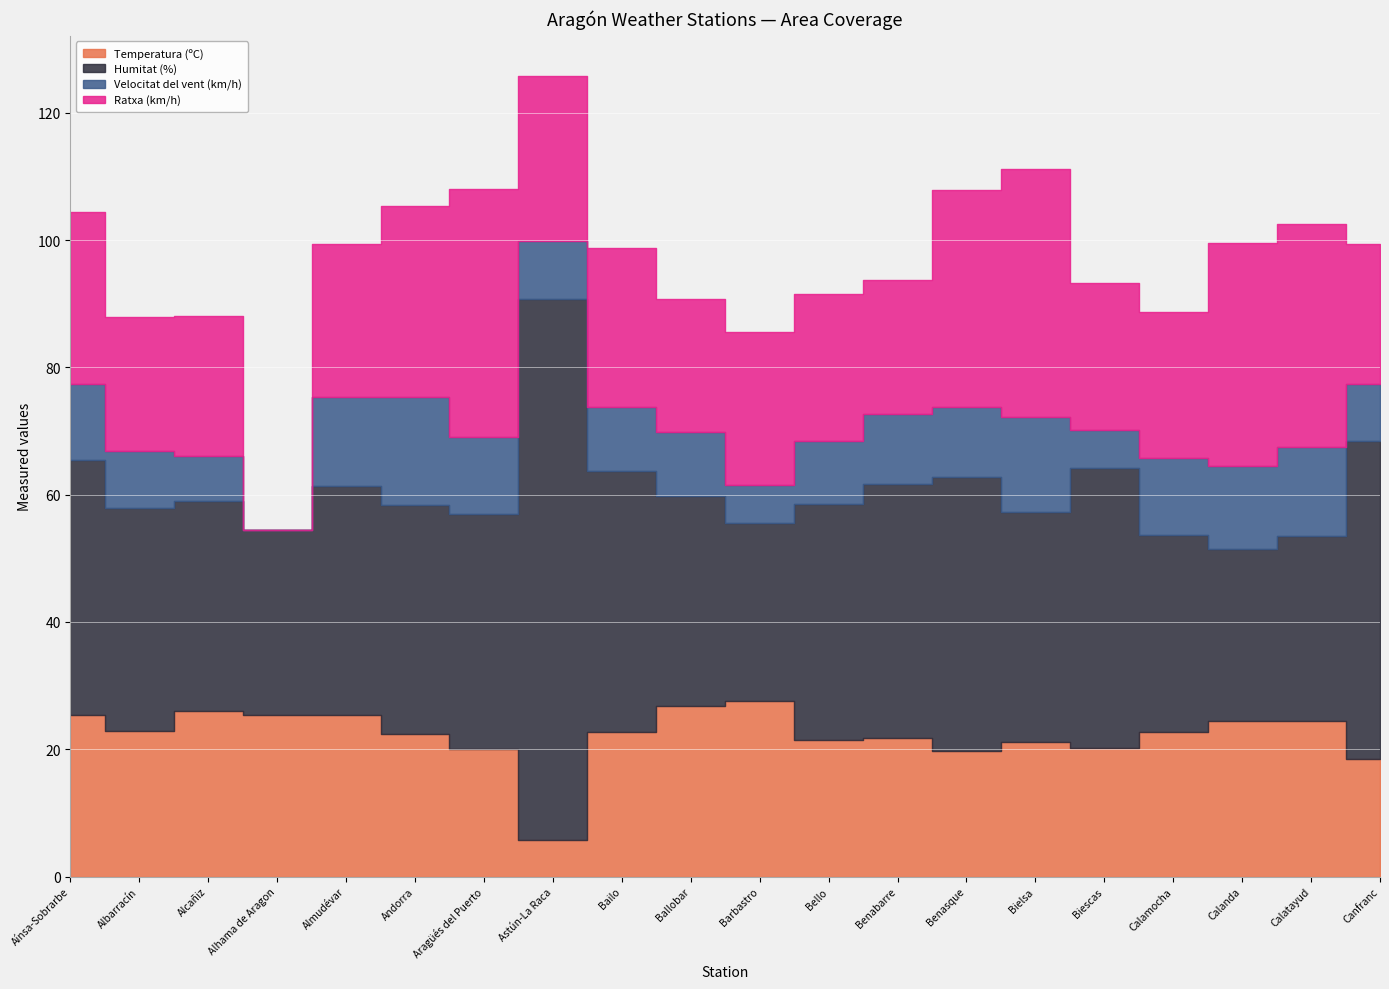

At which category is the sum across all series the highest?

Astún-La Raca